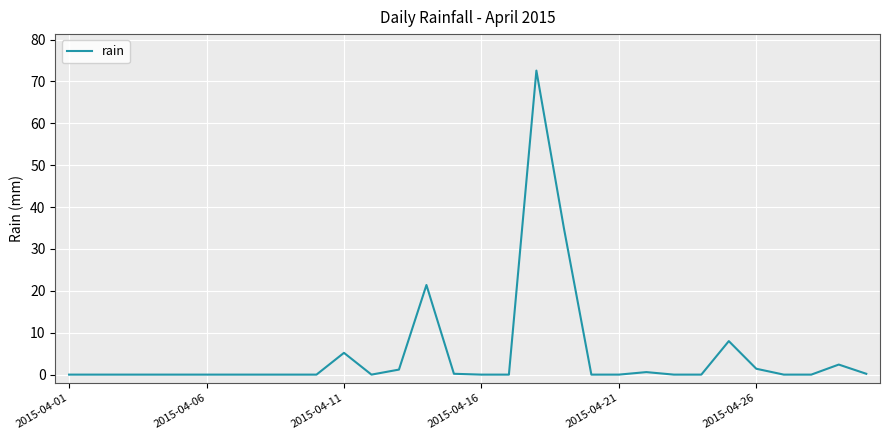

What is the maximum value shown in the chart?

72.6